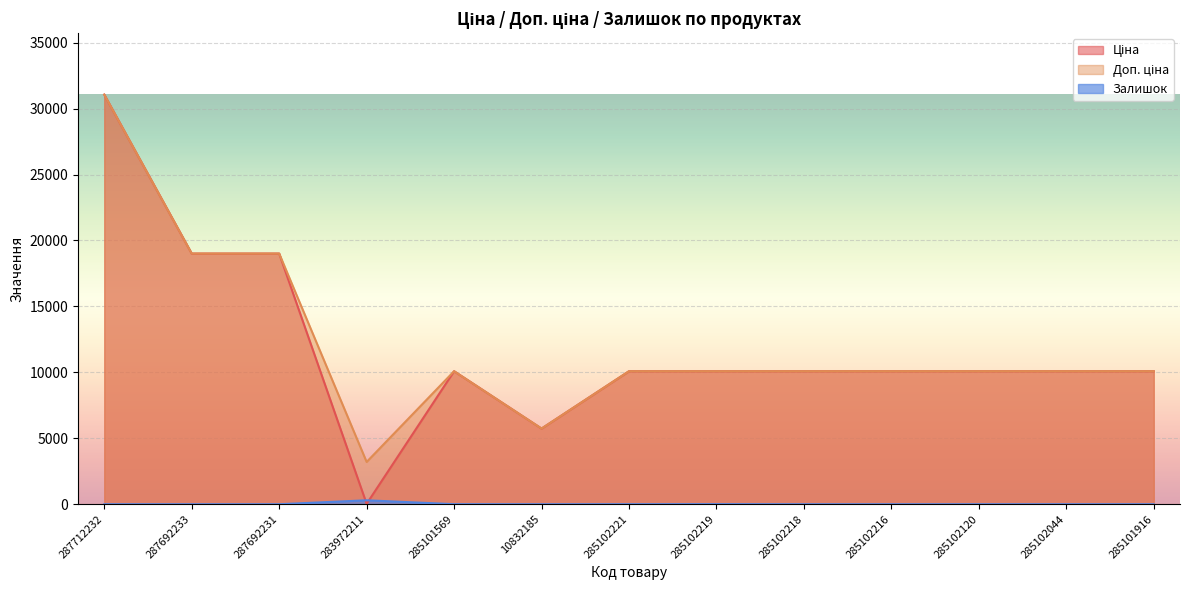

How many interior local peaks does the Залишок series have?

3